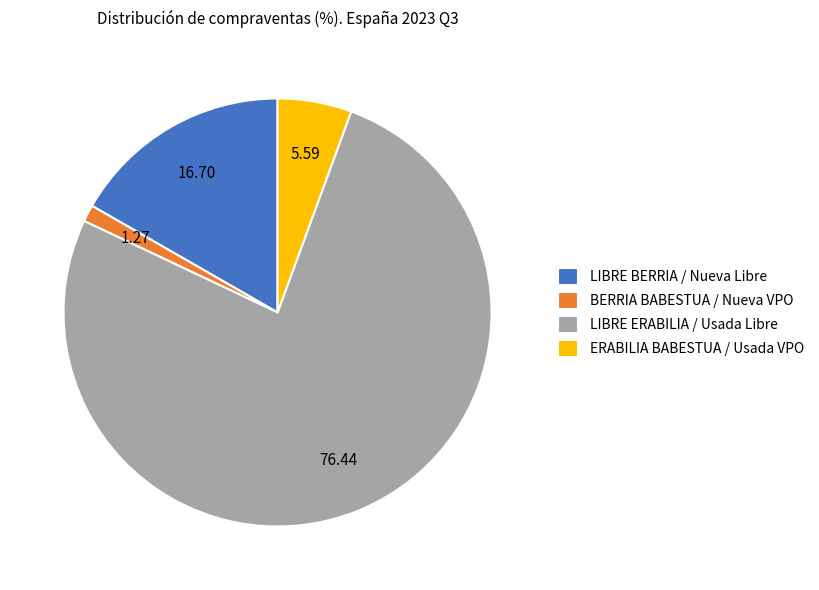

Between ERABILIA BABESTUA / Usada VPO and BERRIA BABESTUA / Nueva VPO, which is larger?

ERABILIA BABESTUA / Usada VPO